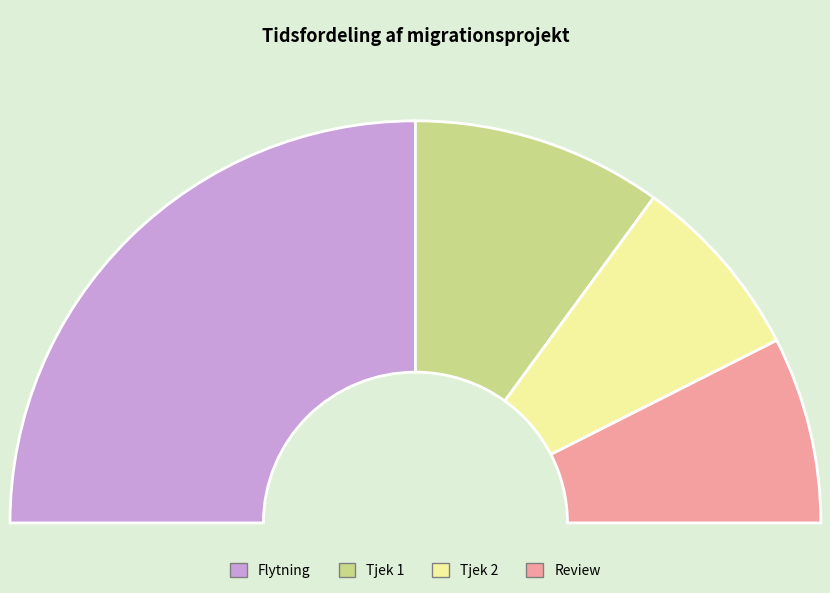

The Flytning slice represents 50% of the pie. True or false?

True